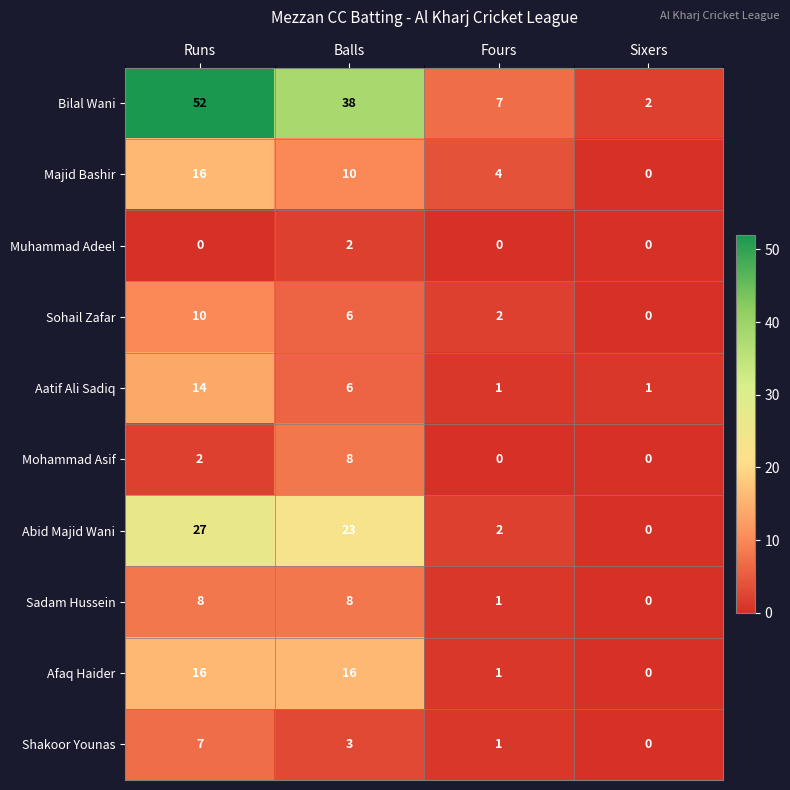

What is the total value across all series at Balls?

120